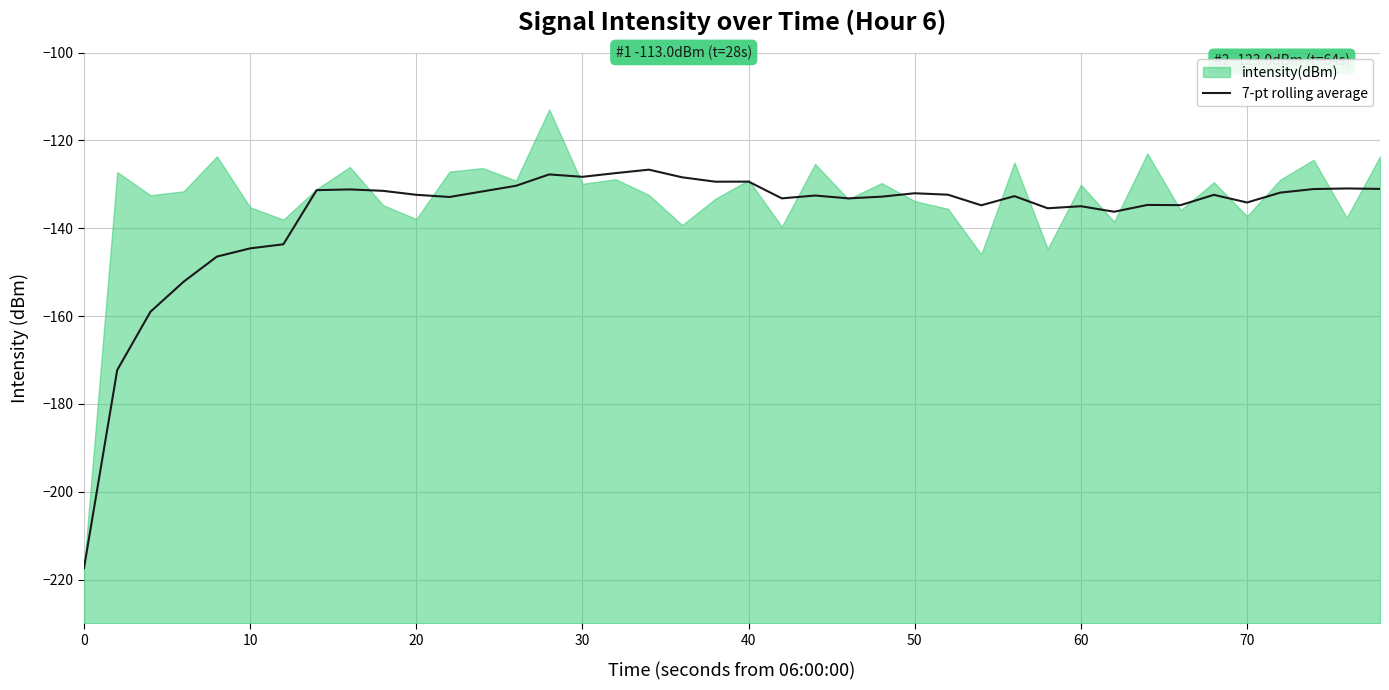

Is it true that 7-pt rolling average equals -181.5 at 20?

False